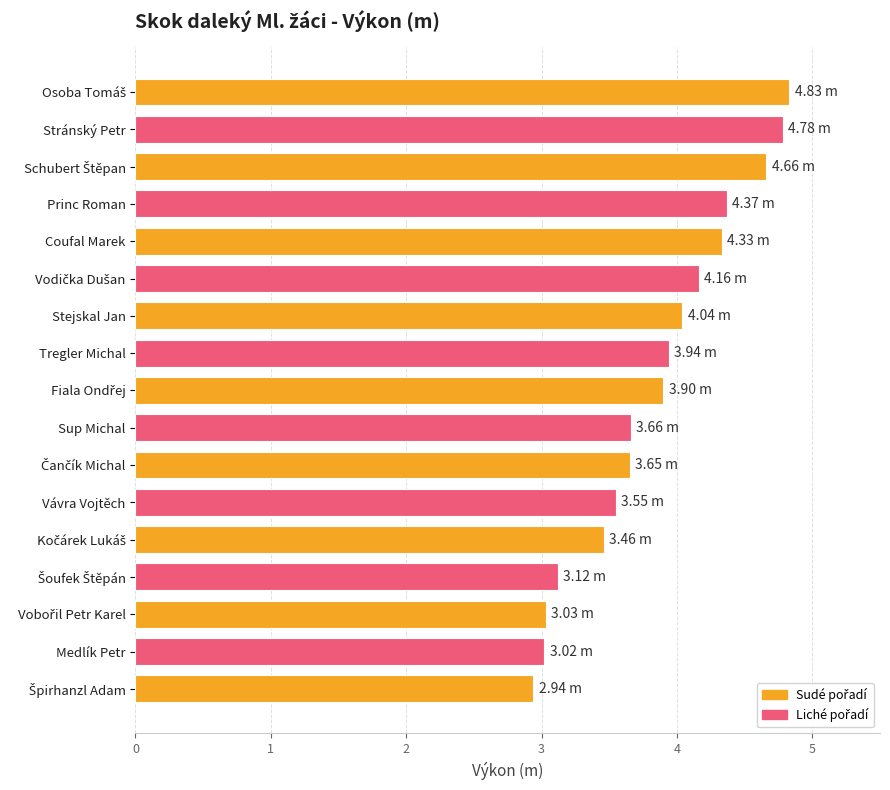

How many categories are shown in the chart?

17